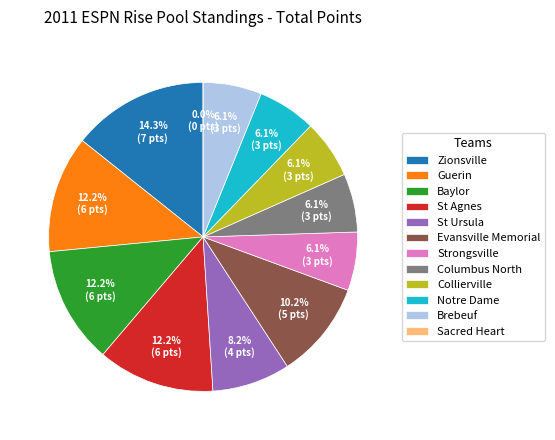

What percentage is NOT represented by St Agnes?

87.8%